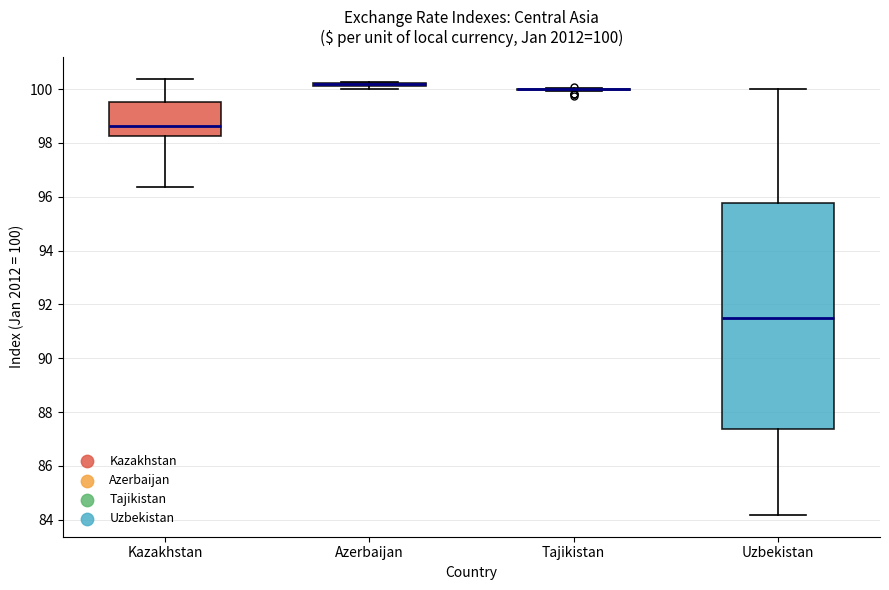

Which box is the tallest, from its lower edge to its upper edge?

Uzbekistan